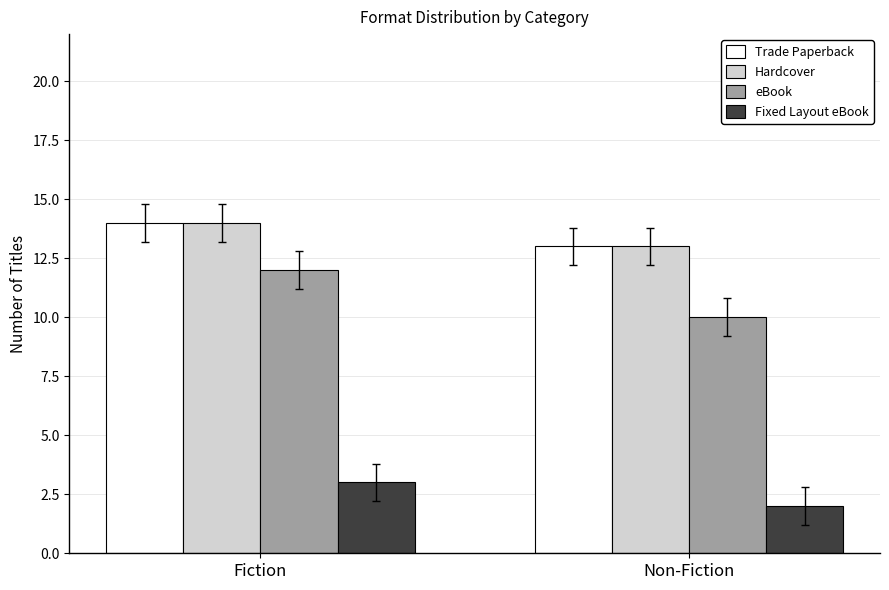

Rank the categories by eBook value from lowest to highest.

Non-Fiction, Fiction